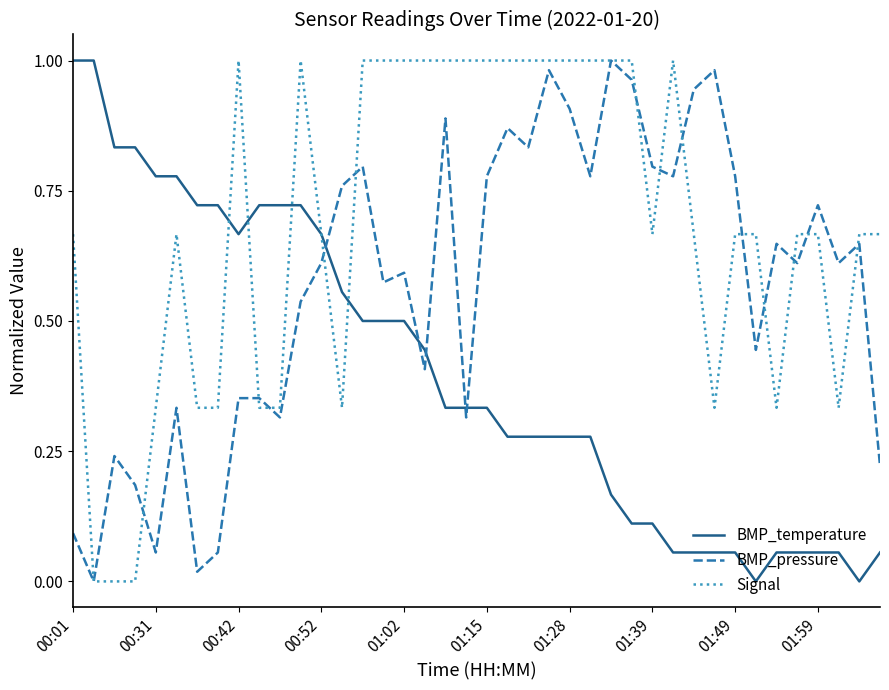

Rank the series by their average value, from lowest to highest.

BMP_temperature, BMP_pressure, Signal